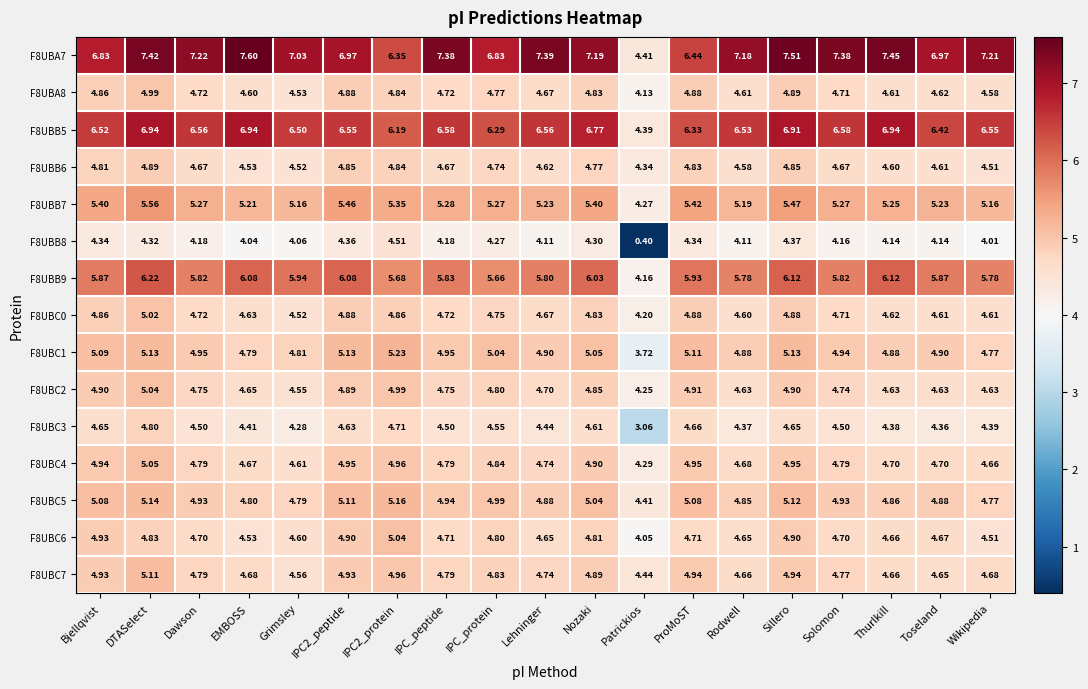

At which label is F8UBB5 closest to 5?

Patrickios